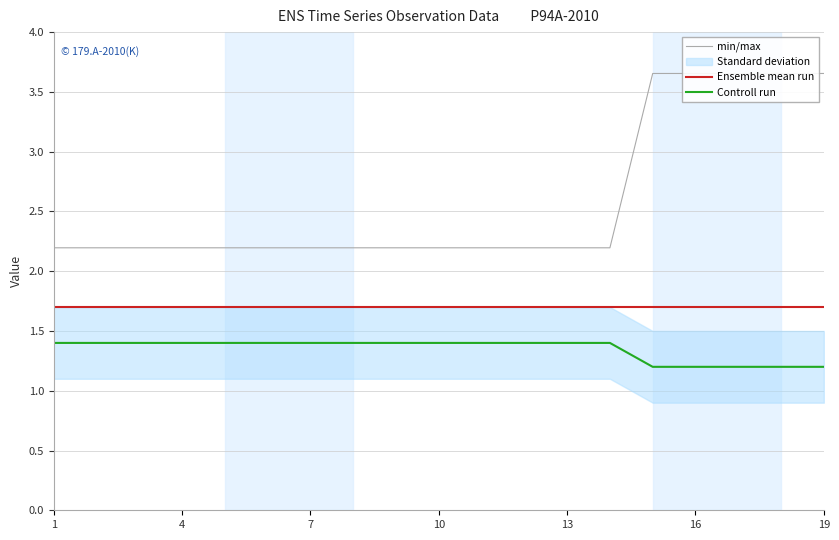

Does the chart have visible grid lines?

Yes